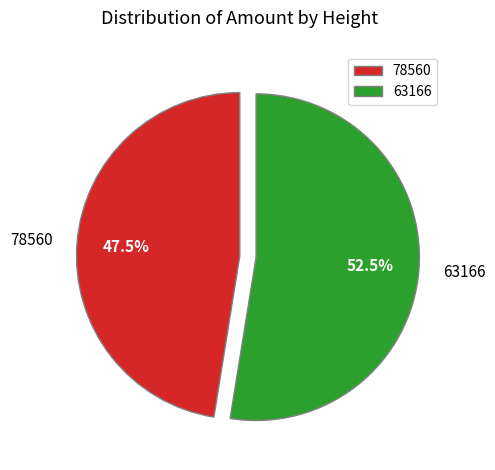

To the nearest percent, what is the difference between the largest and smallest slice percentages?

5%